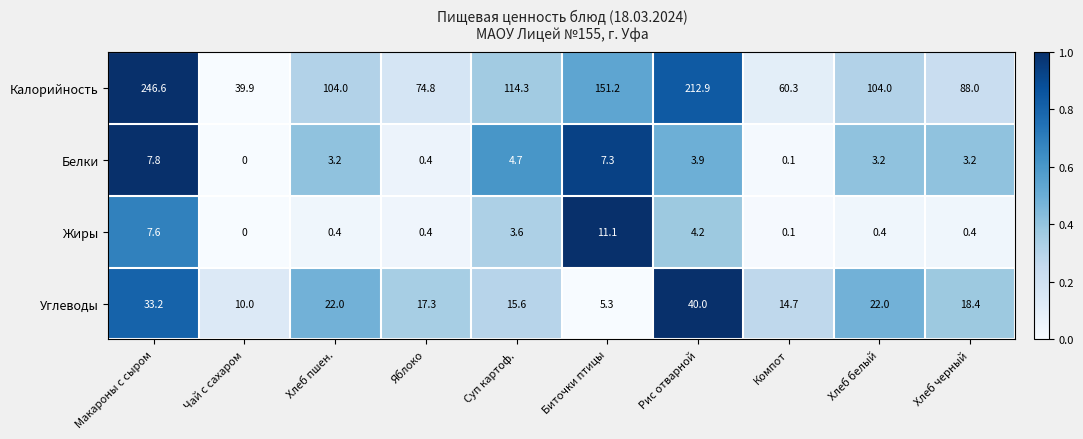

What is the difference between the highest and lowest values at Компот?

60.2